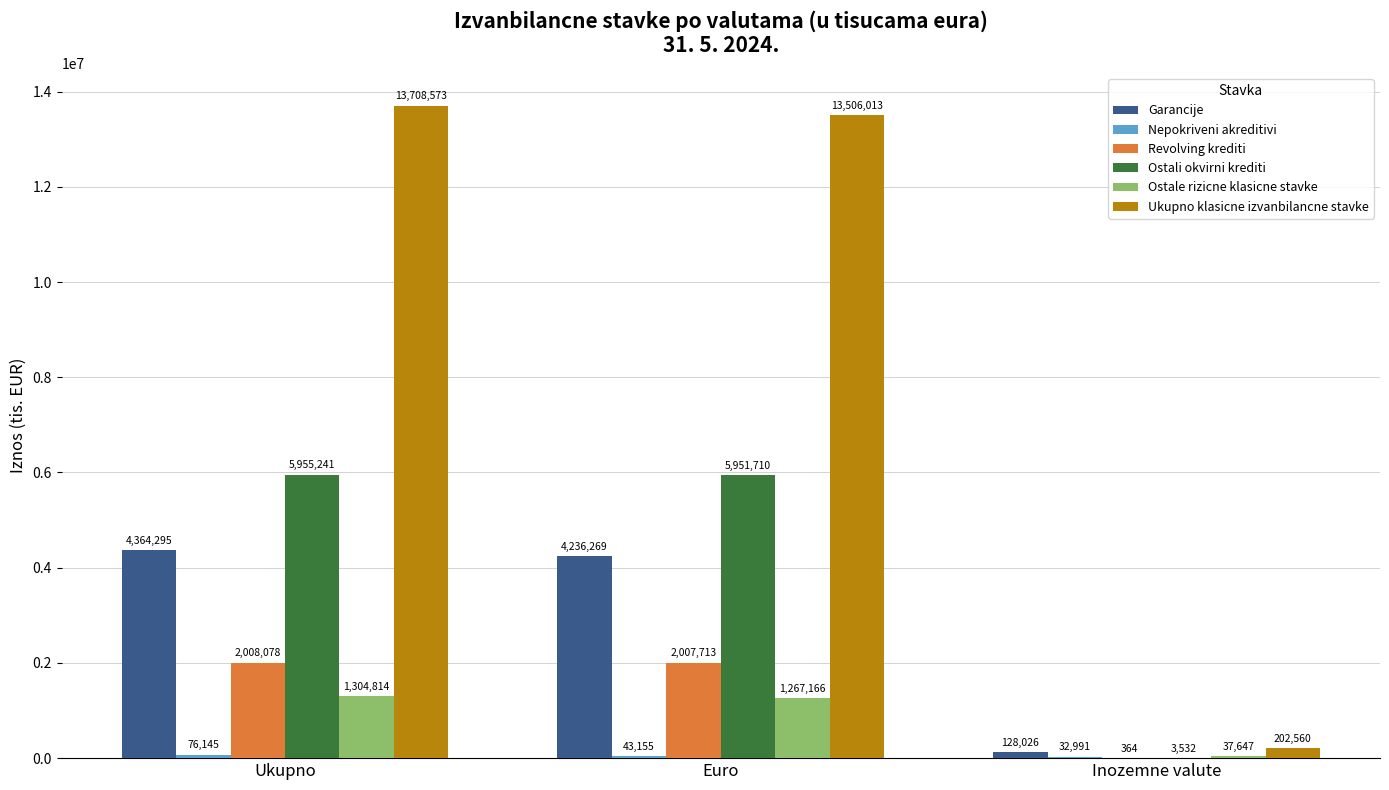

At which category is the sum across all series the highest?

Ukupno